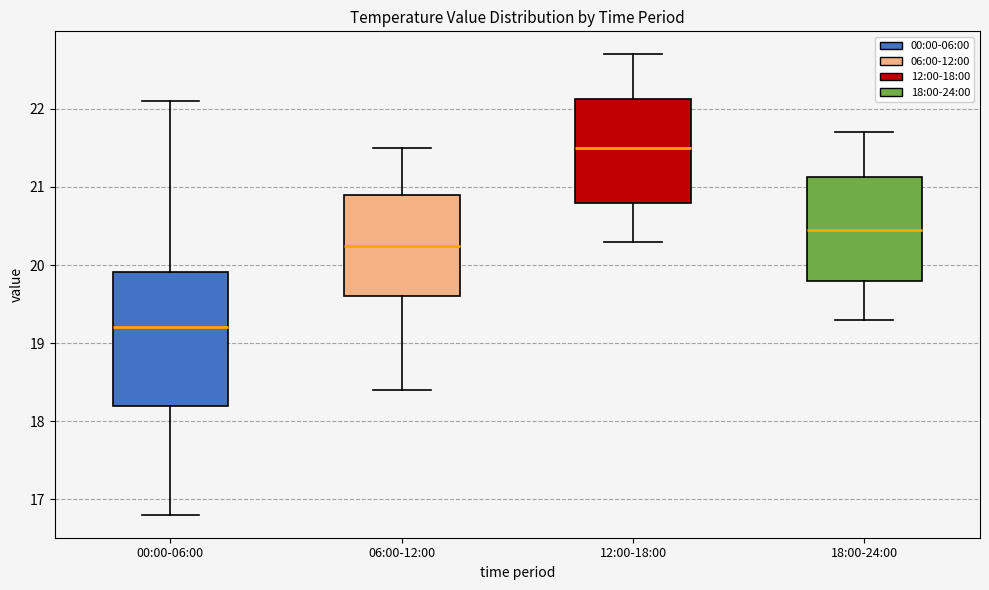

Reading left to right, transcribe this box plot: for each box, give where its median line is, the range the box spans, and where its two whiskers end, as read against the y-axis. The values are not printed on the chart, so give them approximately, as read against the axis.

00:00-06:00: median 19.2, box 18.2 to 19.9, whiskers 16.8 to 22.1
06:00-12:00: median 20.3, box 19.6 to 20.9, whiskers 18.4 to 21.5
12:00-18:00: median 21.5, box 20.8 to 22.1, whiskers 20.3 to 22.7
18:00-24:00: median 20.5, box 19.8 to 21.1, whiskers 19.3 to 21.7